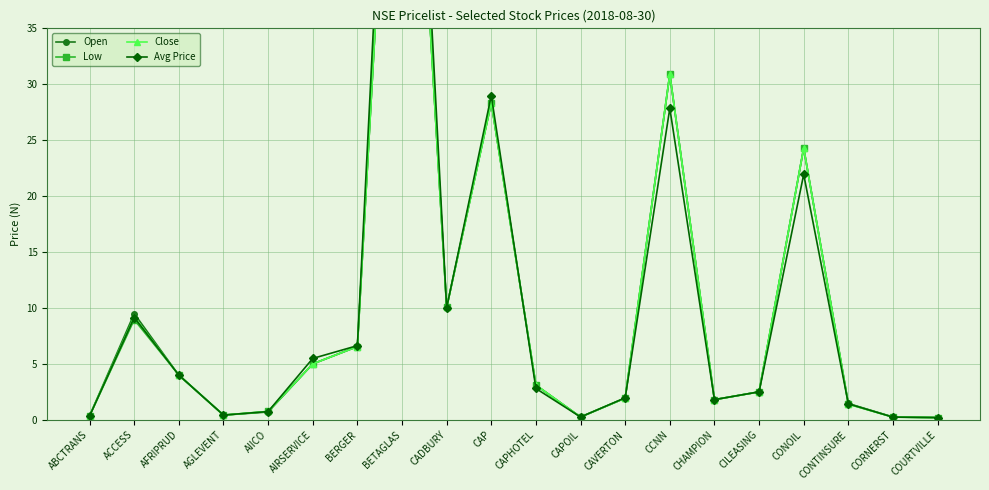

How many data points in Close are above 3?

10